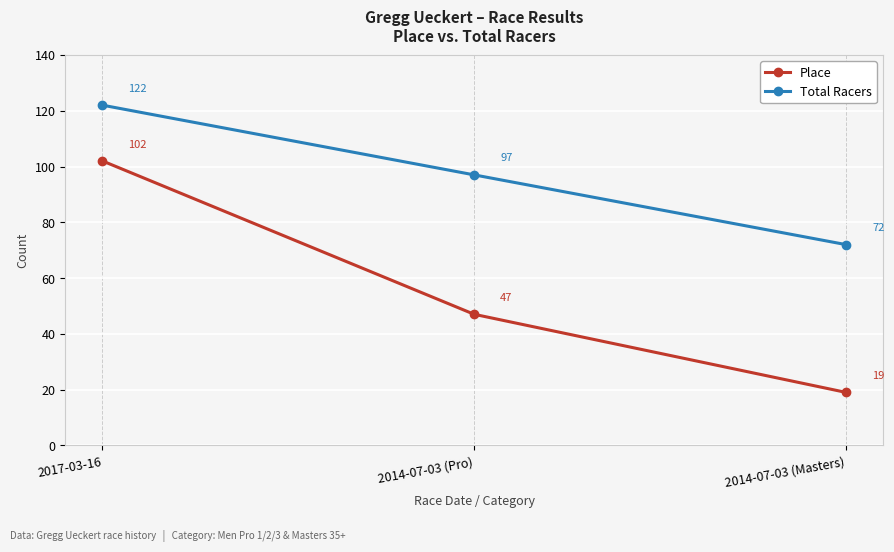

What is the label of the 2nd point from the right?

2014-07-03 (Pro)